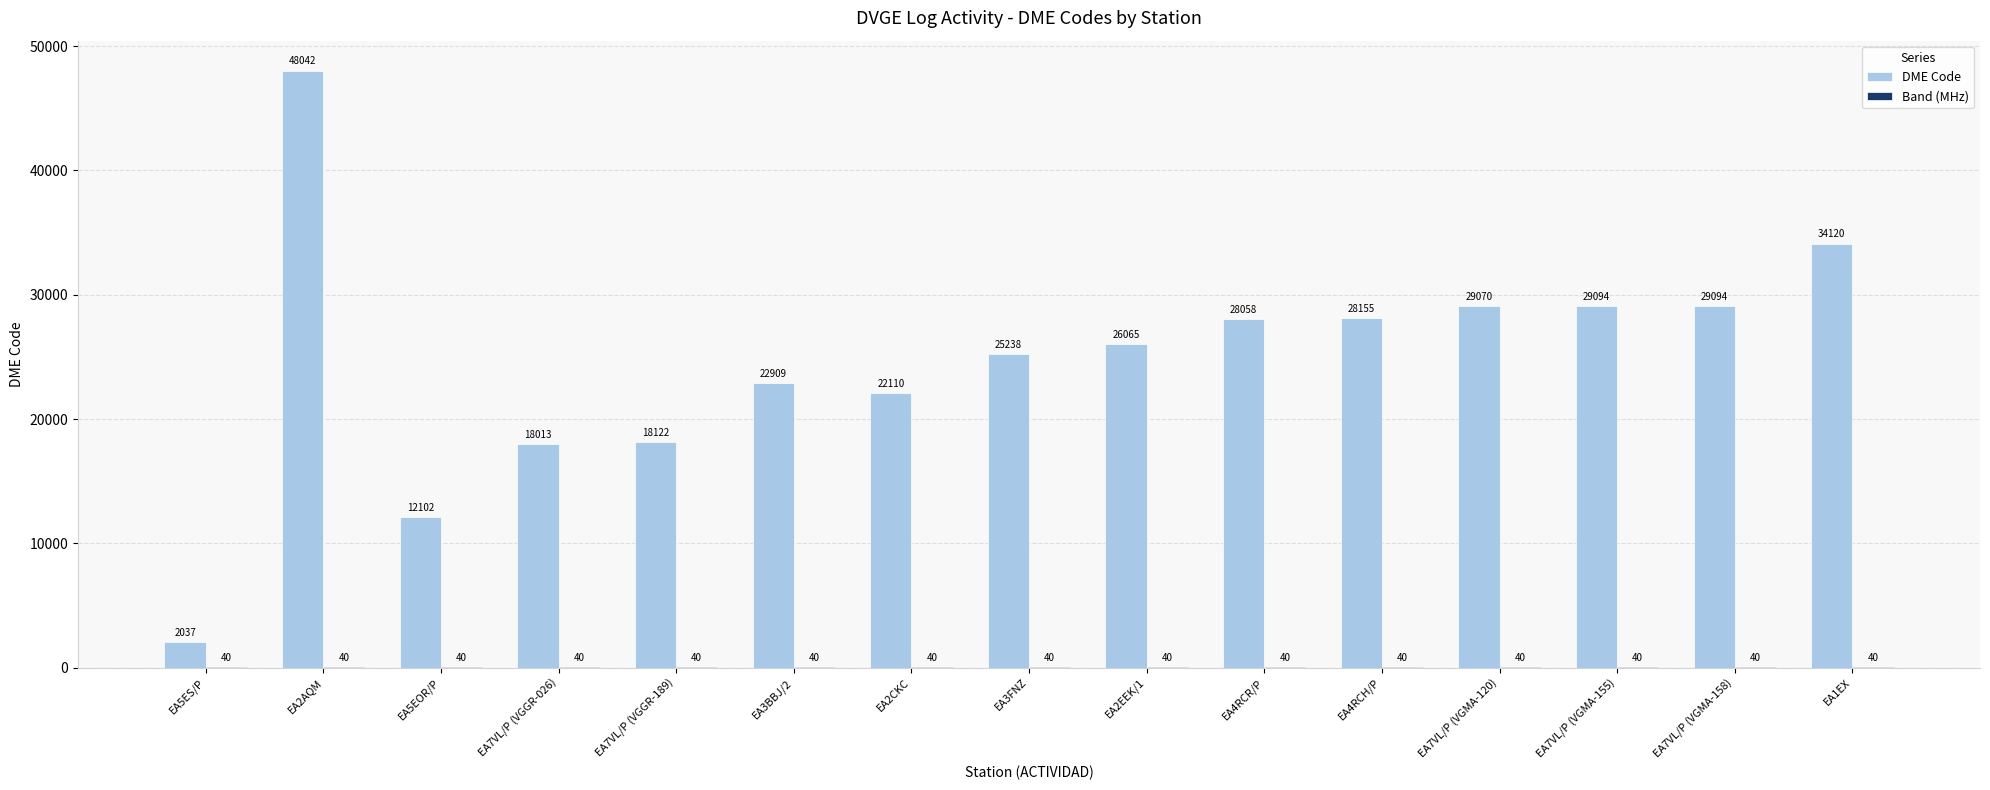

The value of DME Code at EA7VL/P (VGMA-120) is 16830. True or false?

False